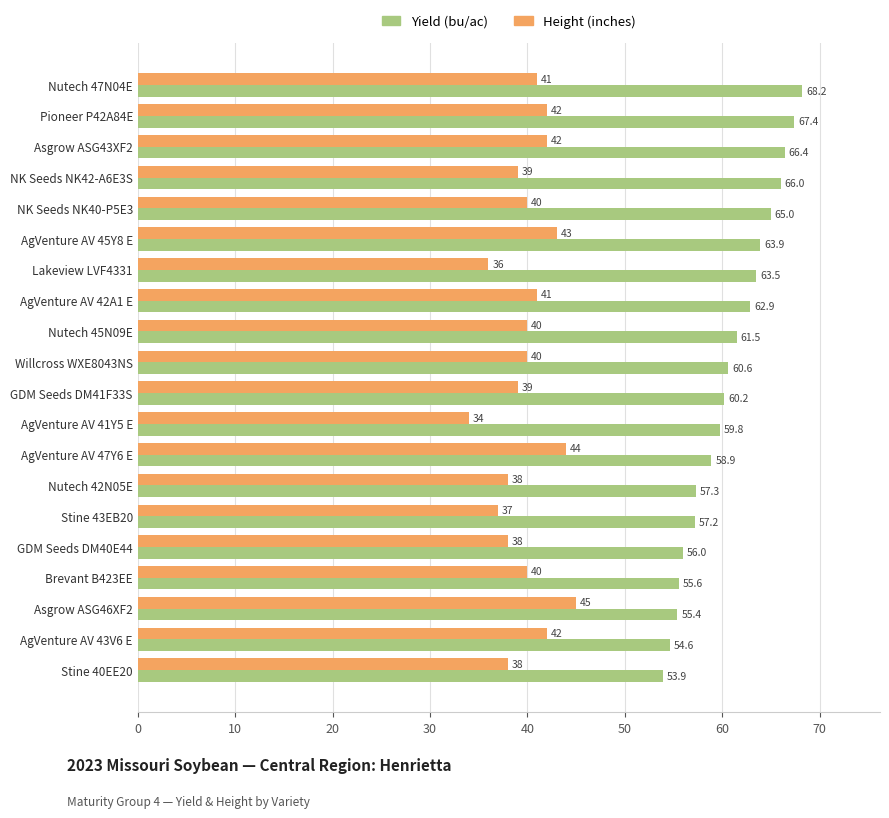

Between AgVenture AV 45Y8 E and AgVenture AV 43V6 E, which series saw the biggest shift?

Yield (bu/ac)